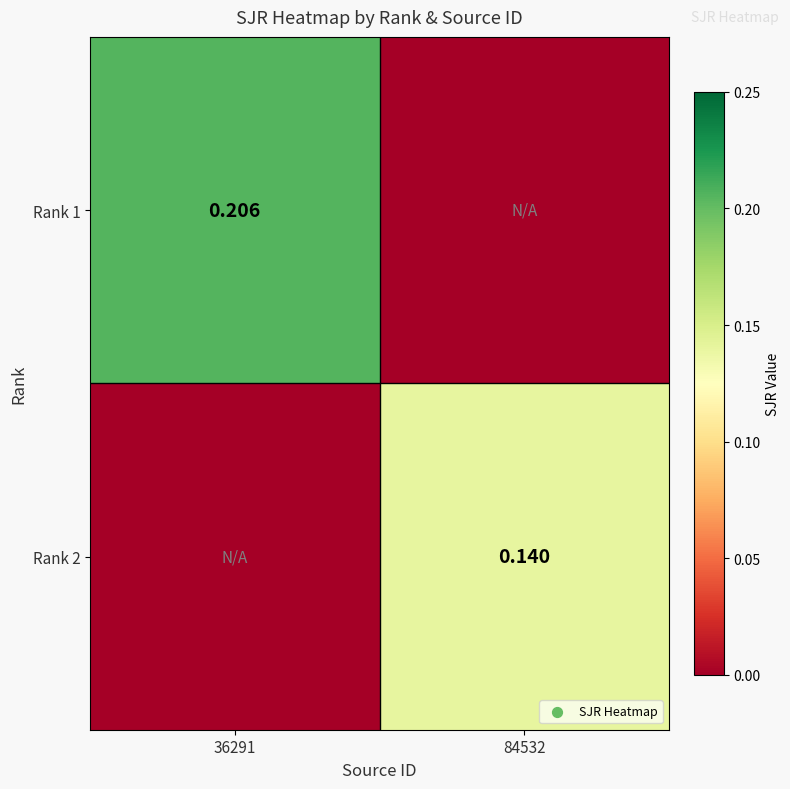

The Rank 1 series shows 0.2 at 36291. True or false?

True